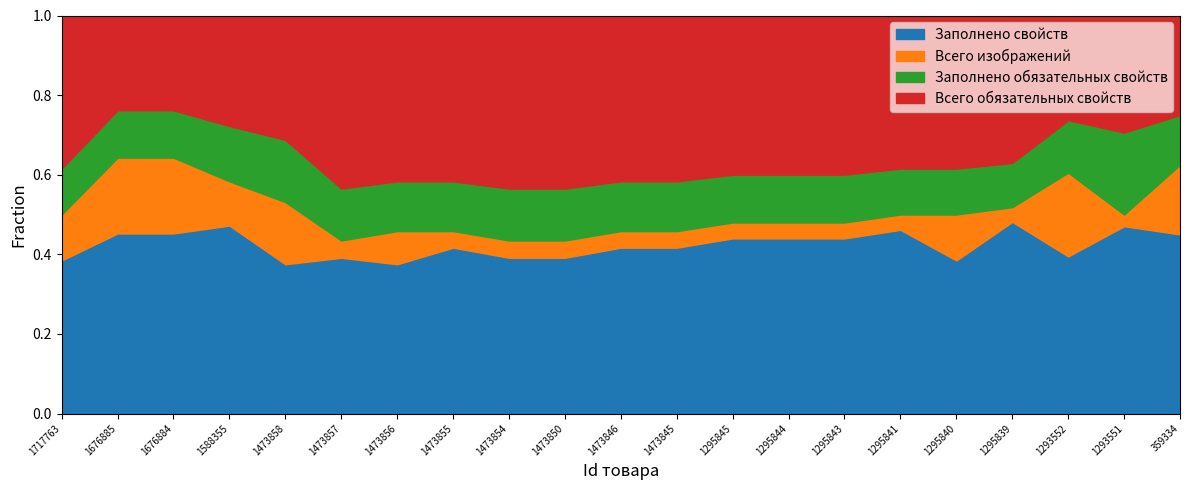

Where is Всего обязательных свойств nearest to the value 10?

1717763